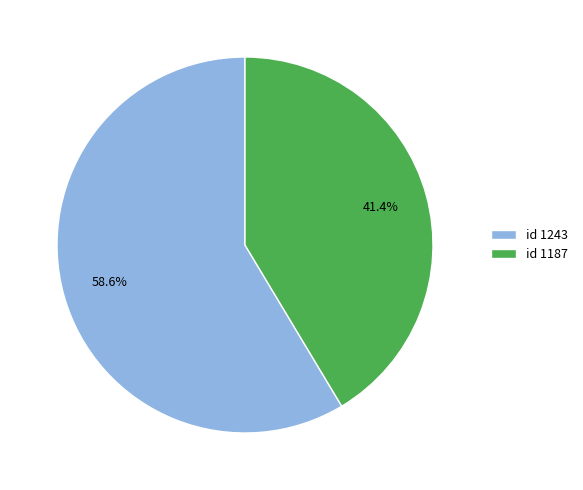

Which slice is the largest?

id 1243